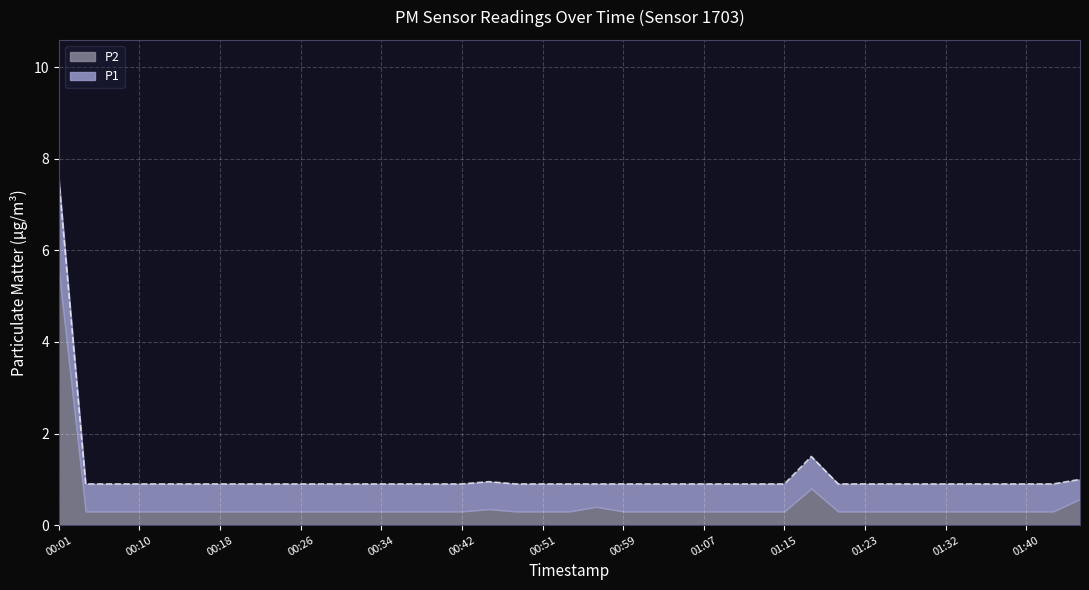

Is it true that the value at 00:15 is 1.4?

False